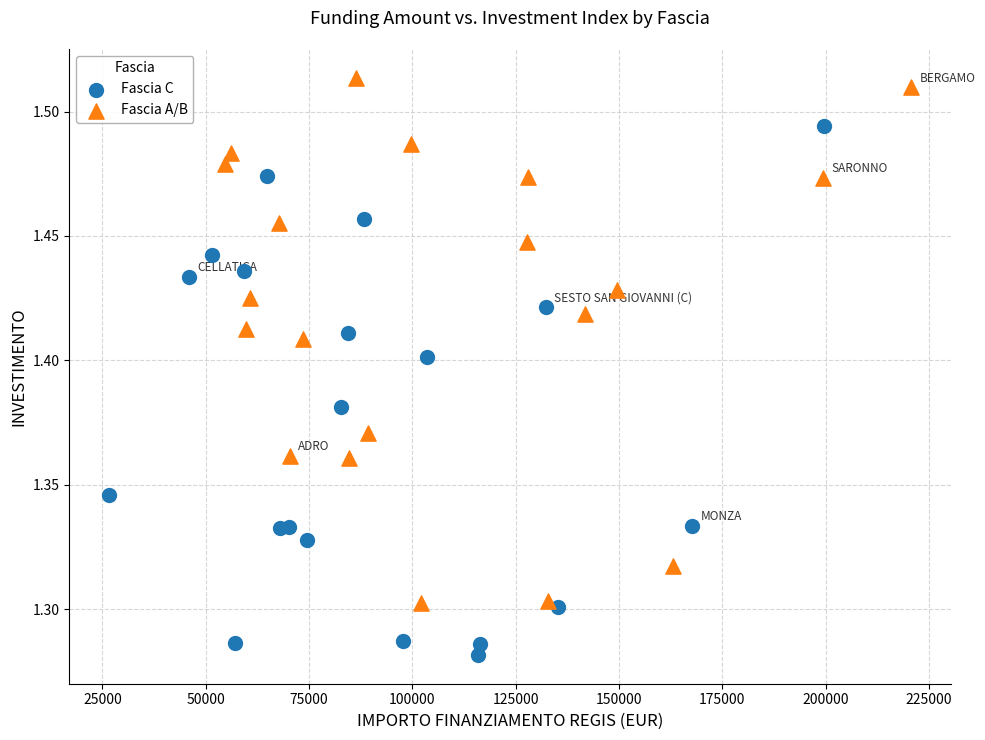

Which series contains the lowest Y value?

Fascia C